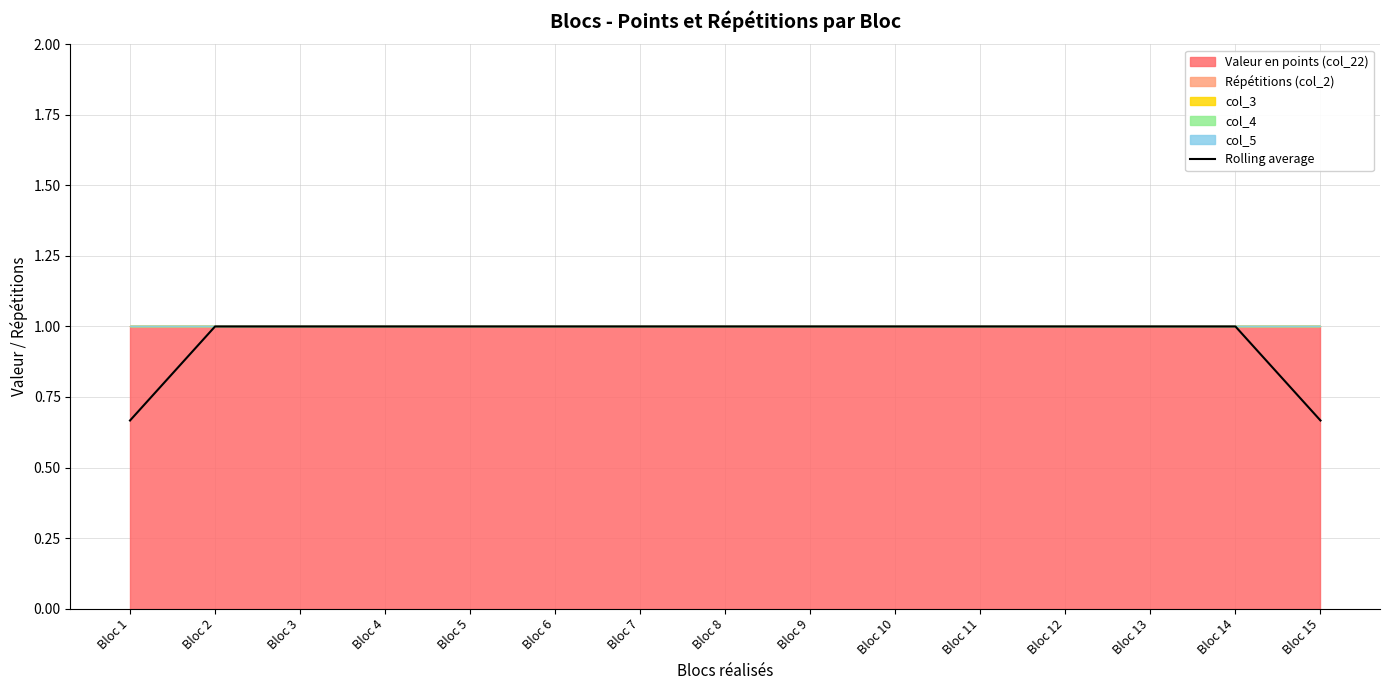

Which label corresponds to the largest value in the chart?

Bloc 2